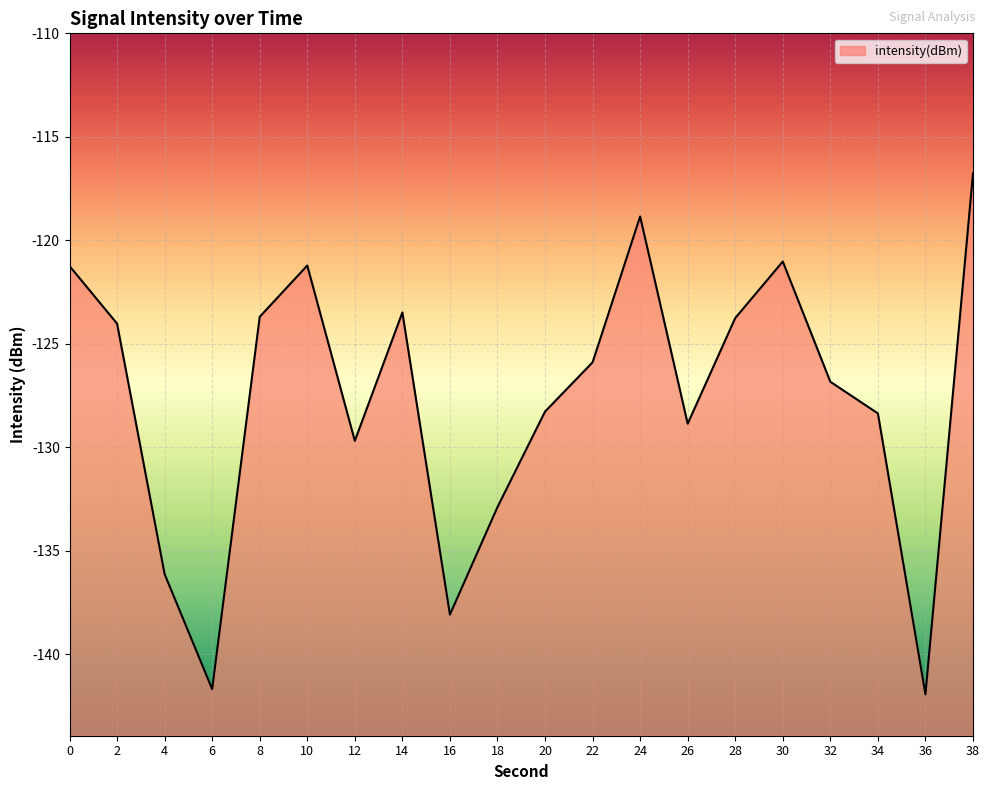

How many lines are shown in the chart?

1